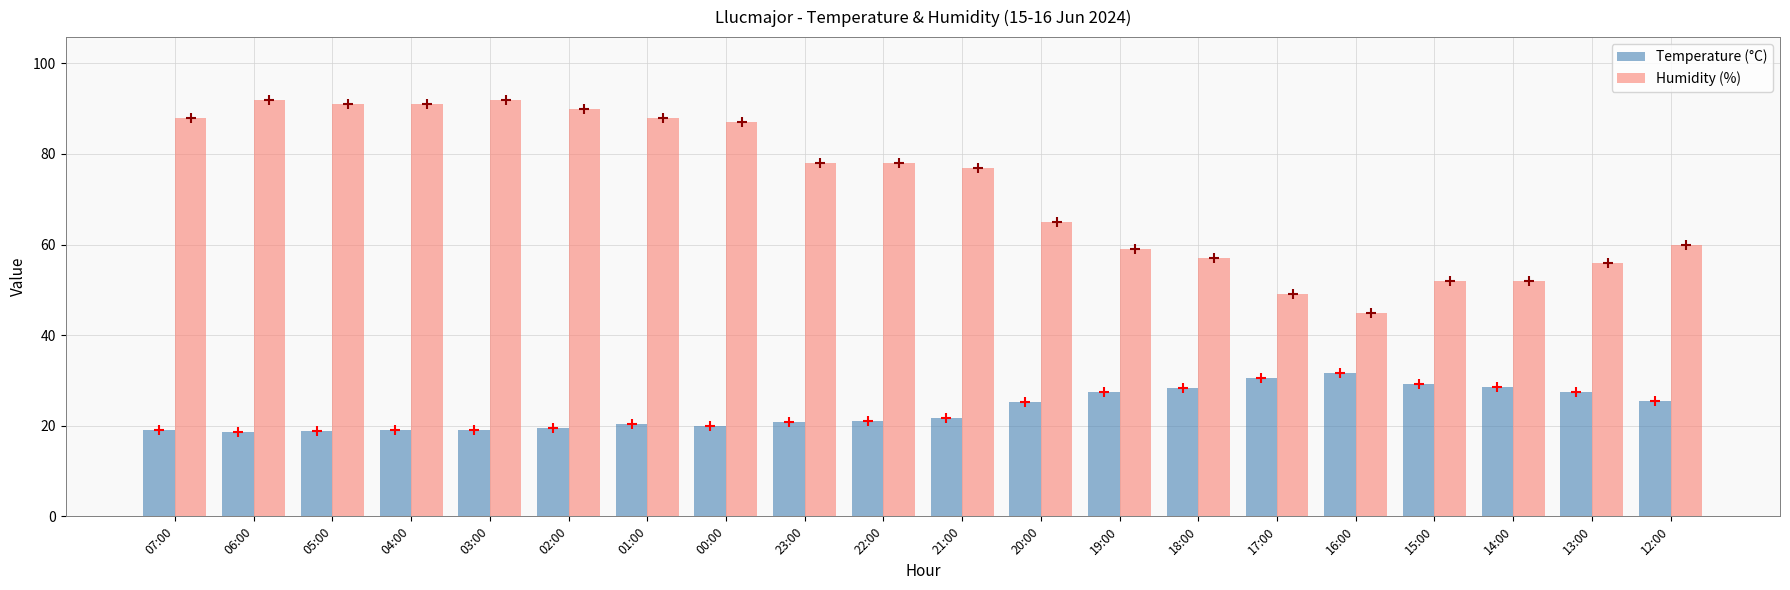

What are all the series names shown in the legend?

Temperature (°C), Humidity (%)